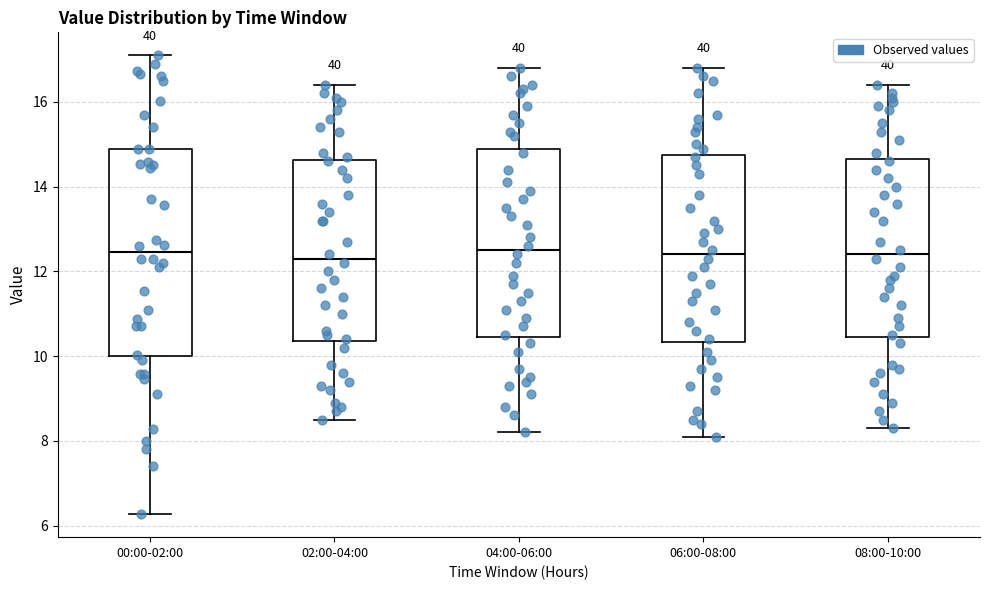

Comparing the boxes themselves (not the whiskers), which one is the tallest?

00:00-02:00